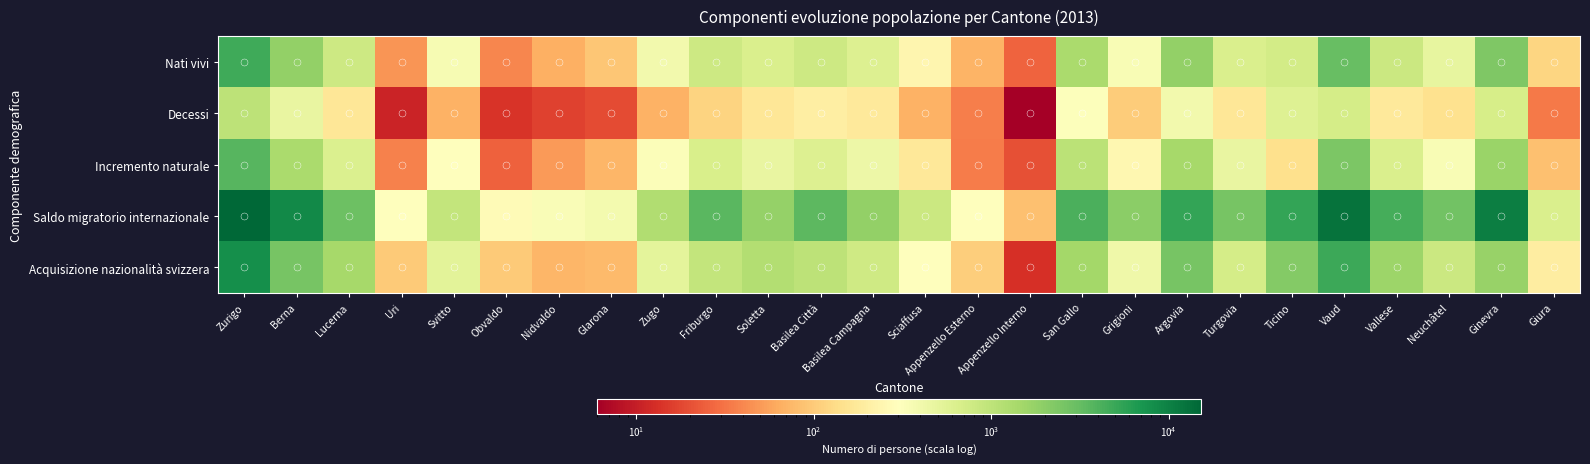

What is the smallest value displayed?

6